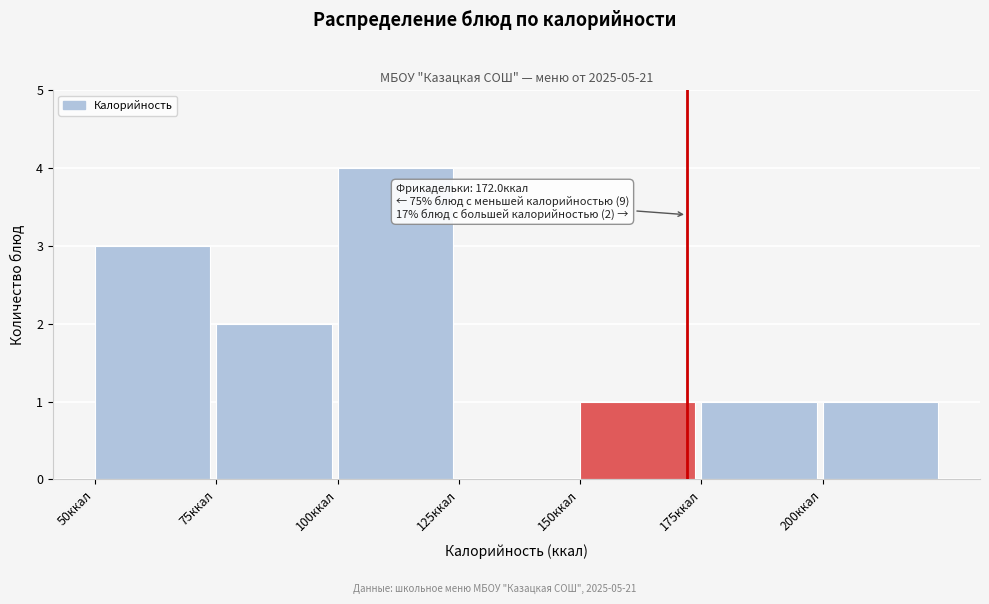

Over which range of the x-axis is the bar tallest?

100 to 125